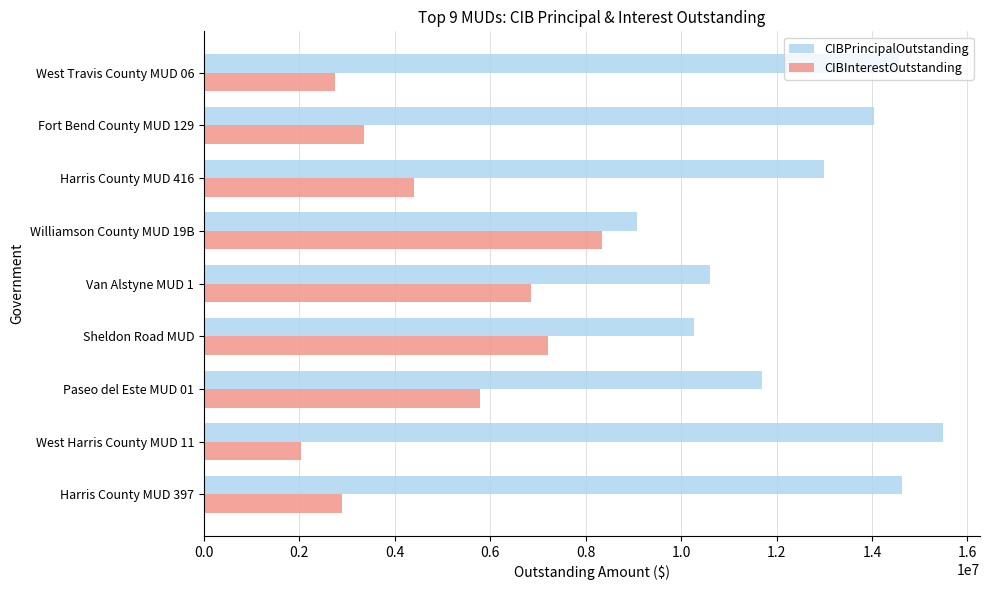

Rank the series by their maximum value, from highest to lowest.

CIBPrincipalOutstanding, CIBInterestOutstanding